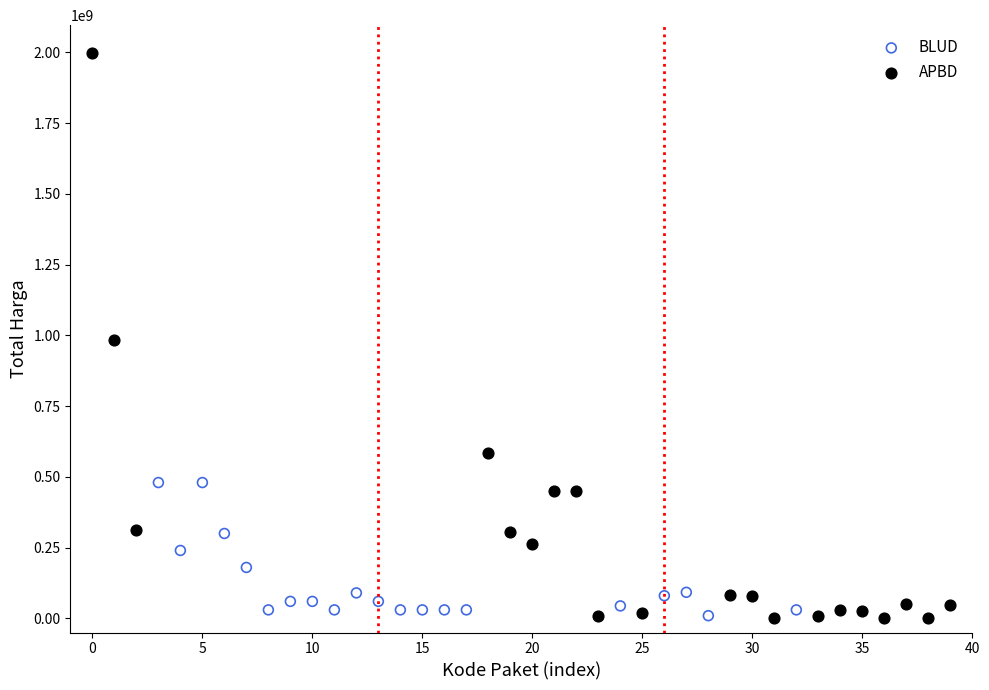

Which series reaches the maximum Y coordinate?

APBD